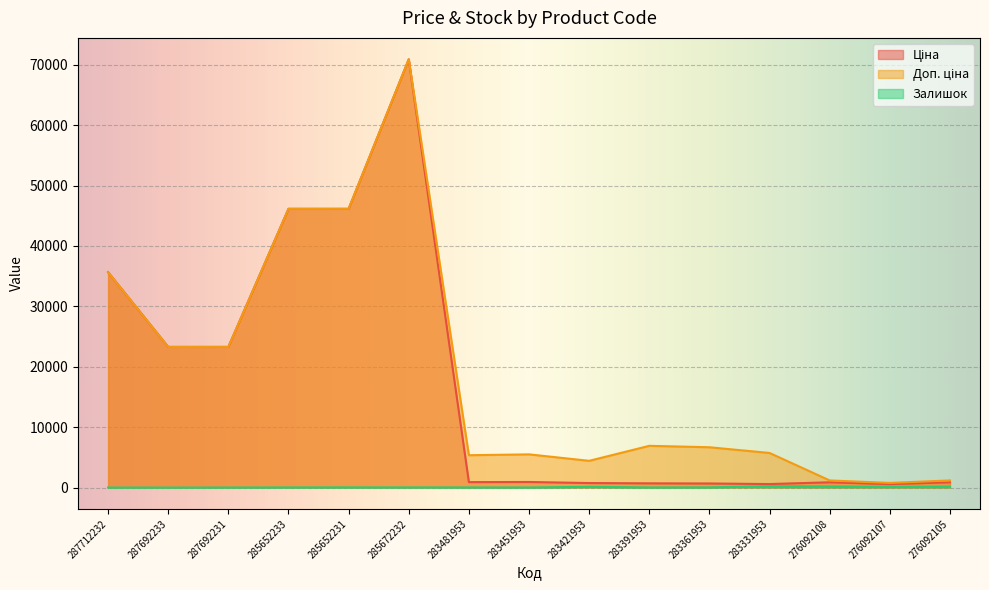

True or false: Залишок and Доп. ціна cross at least once.

False